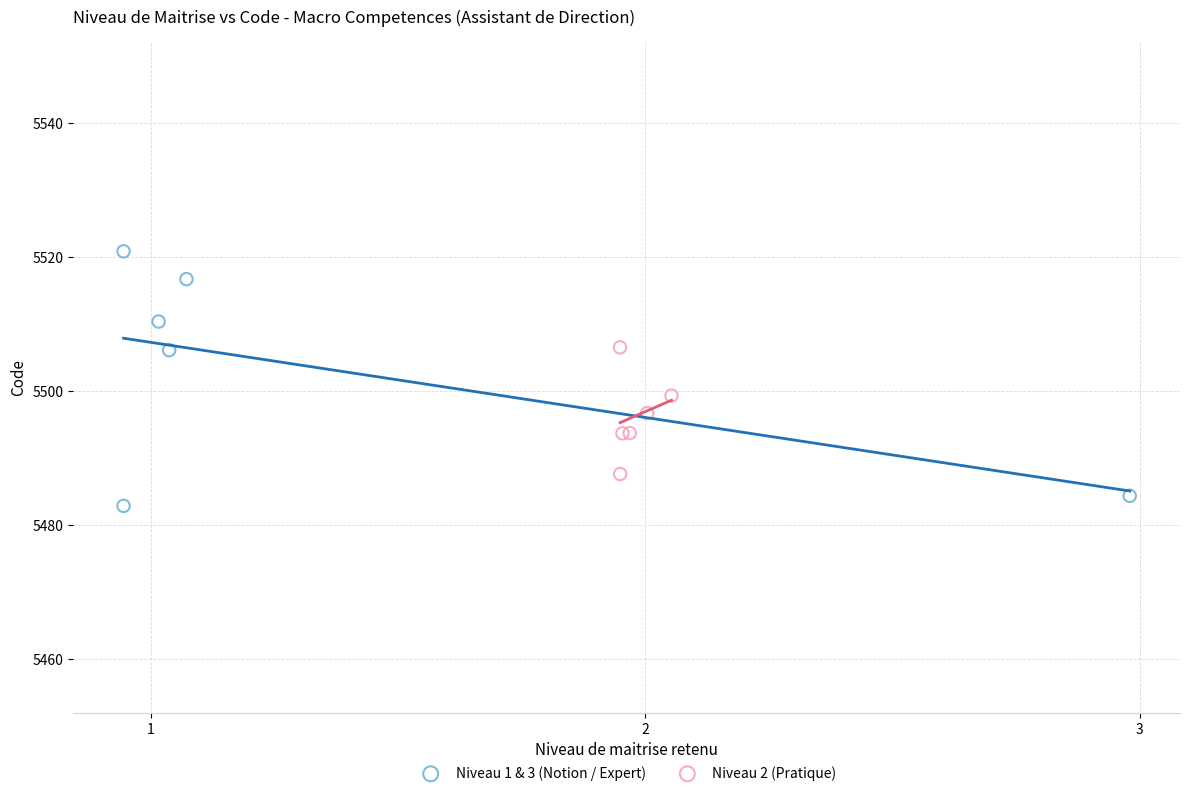

Which series has the largest Y range (max minus min)?

Niveau 1 & 3 (Notion / Expert)